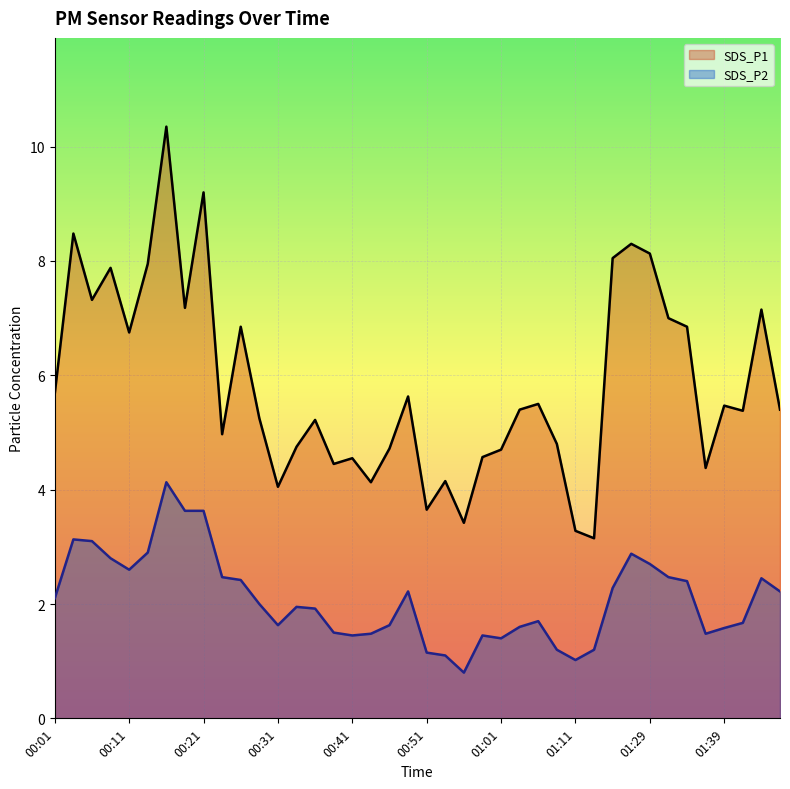

At which category does SDS_P1 reach its first local valley?

00:06